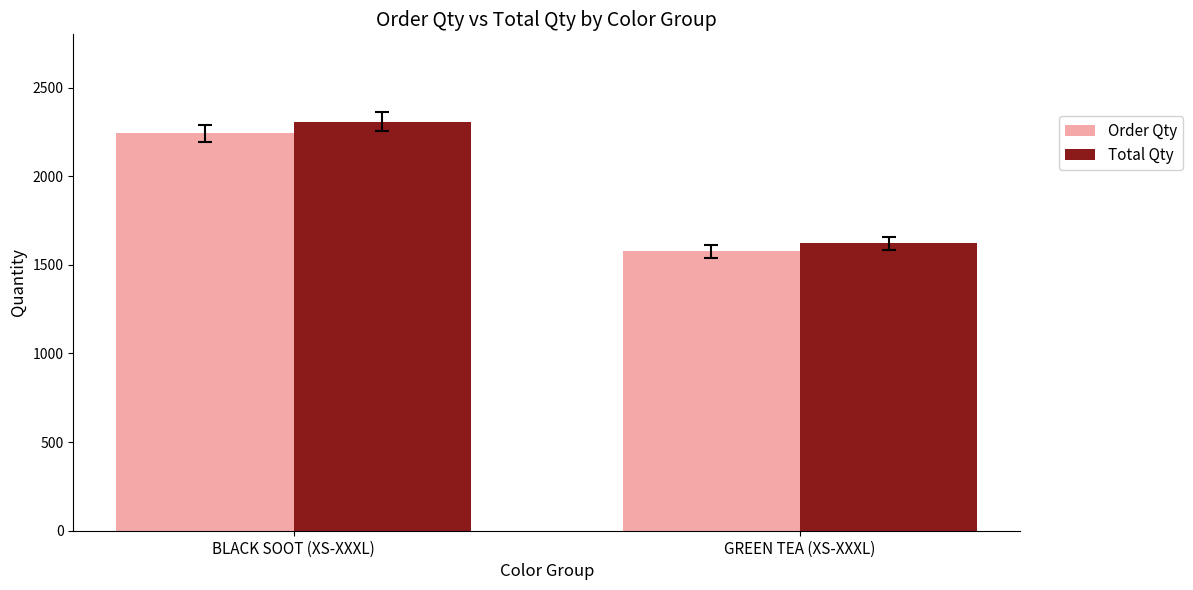

What is the value of the Total Qty bar at the 1st from the left?

2308